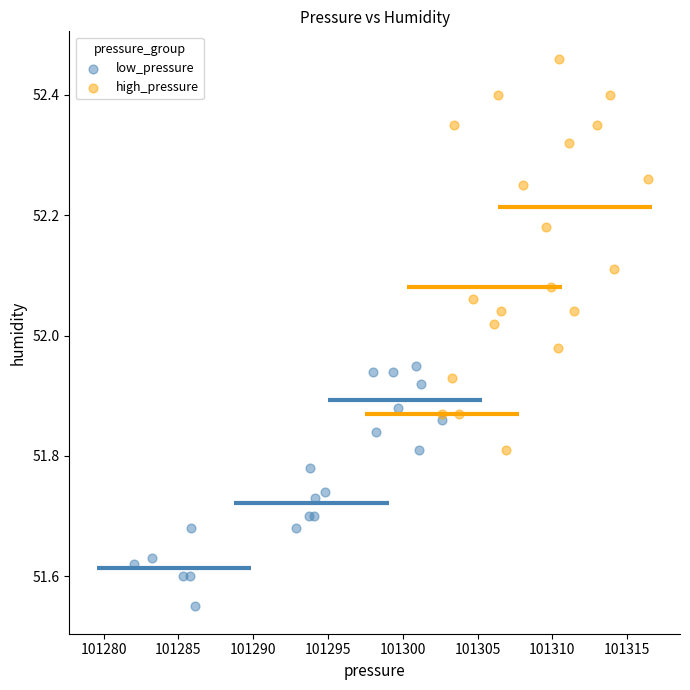

Which series reaches the minimum Y coordinate?

low_pressure